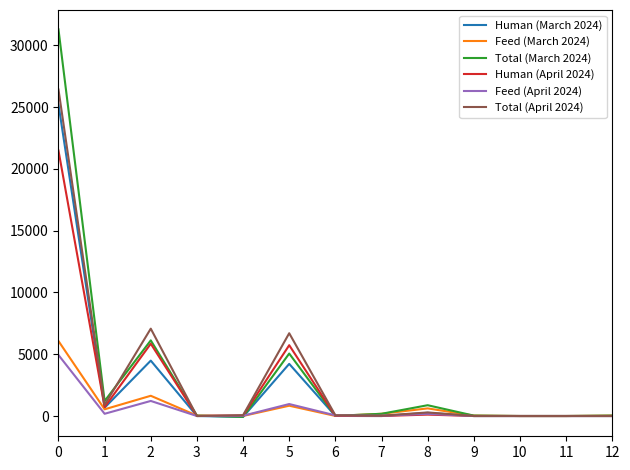

The value of Total (March 2024) at 1 is 1215. True or false?

True